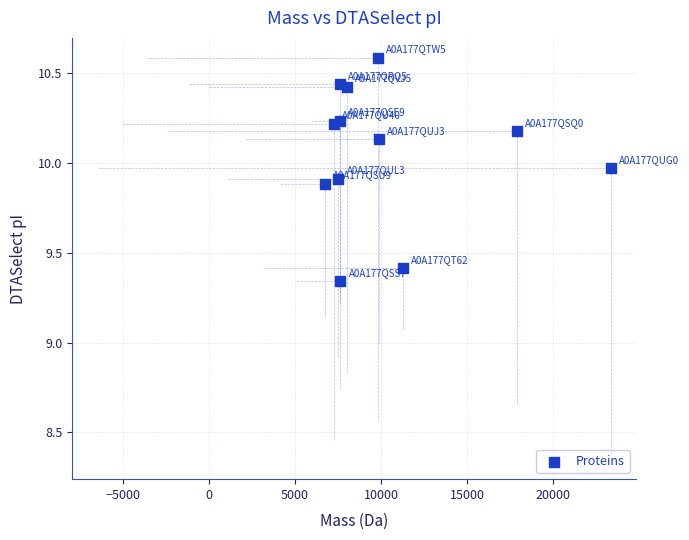

What is the range of X values (max minus min)?

16591.6